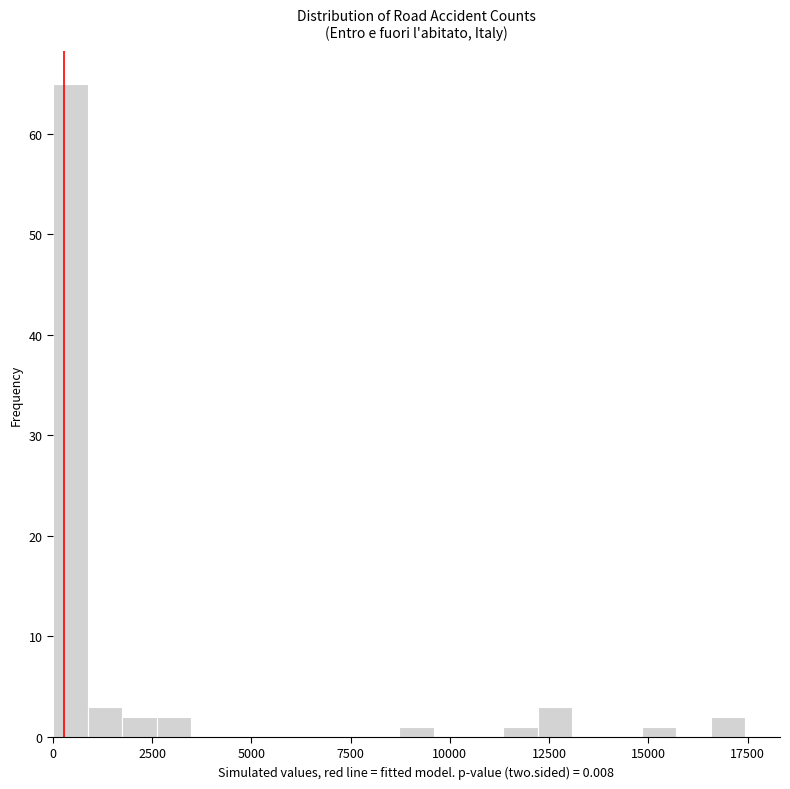

Read against the x-axis, roughly where is the centre of the tallest bar?

500